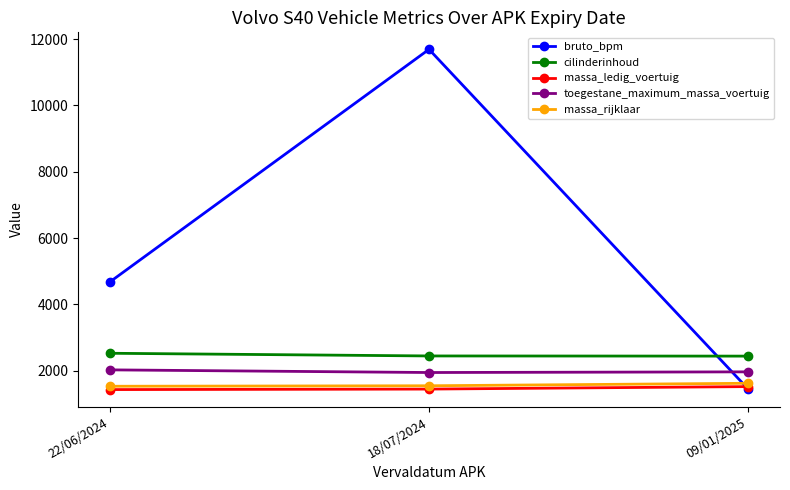

What is the average value of the massa_rijklaar series?

1560